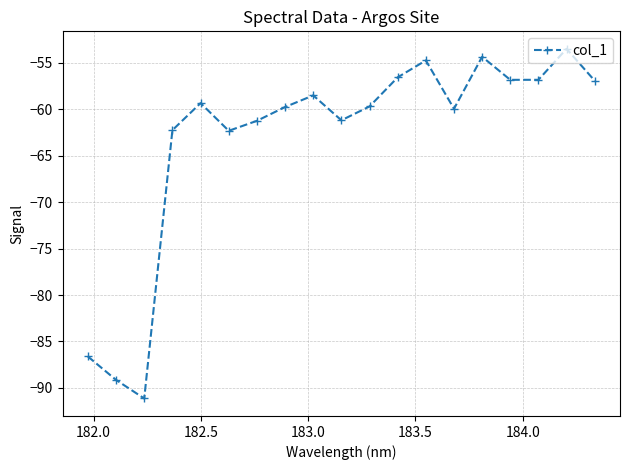

What is the value of the 3rd point from the left?

-91.1